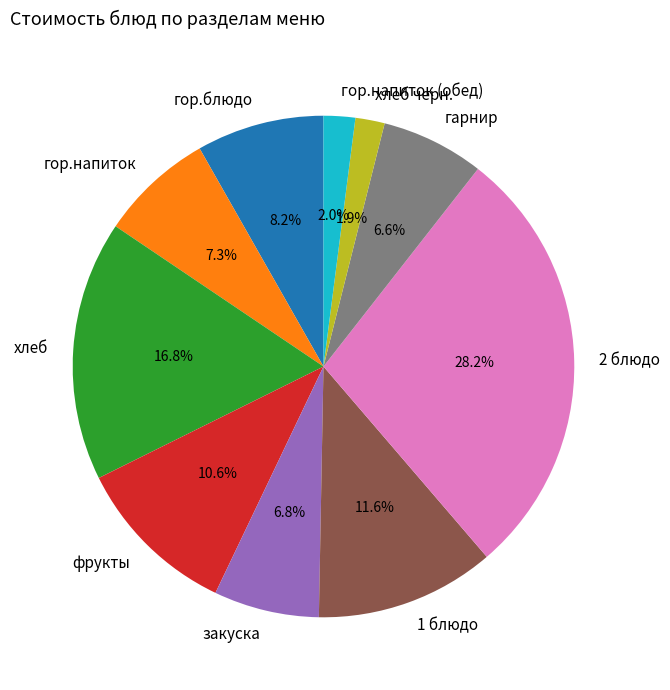

To the nearest percent, what is the difference between the фрукты and гор.напиток slice percentages?

3%